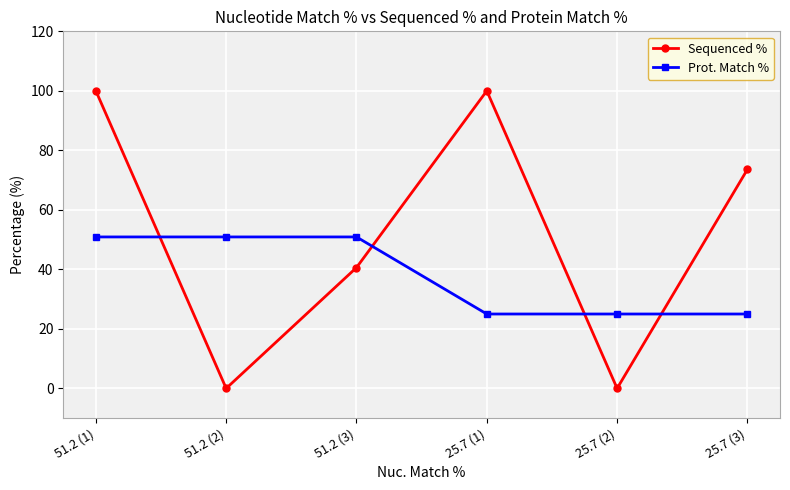

At which label does Prot. Match % first exceed 50?

51.2 (1)